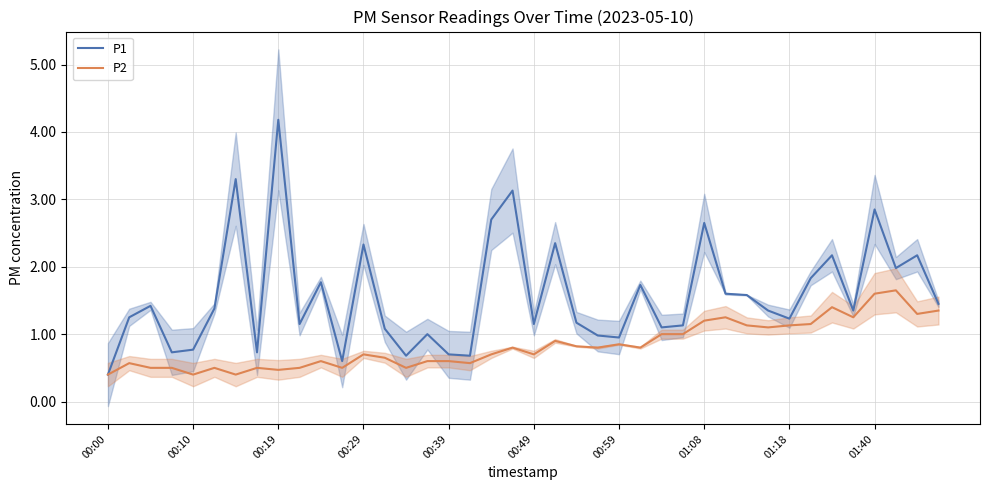

The value of P1 at 00:10 is 0.8. True or false?

True